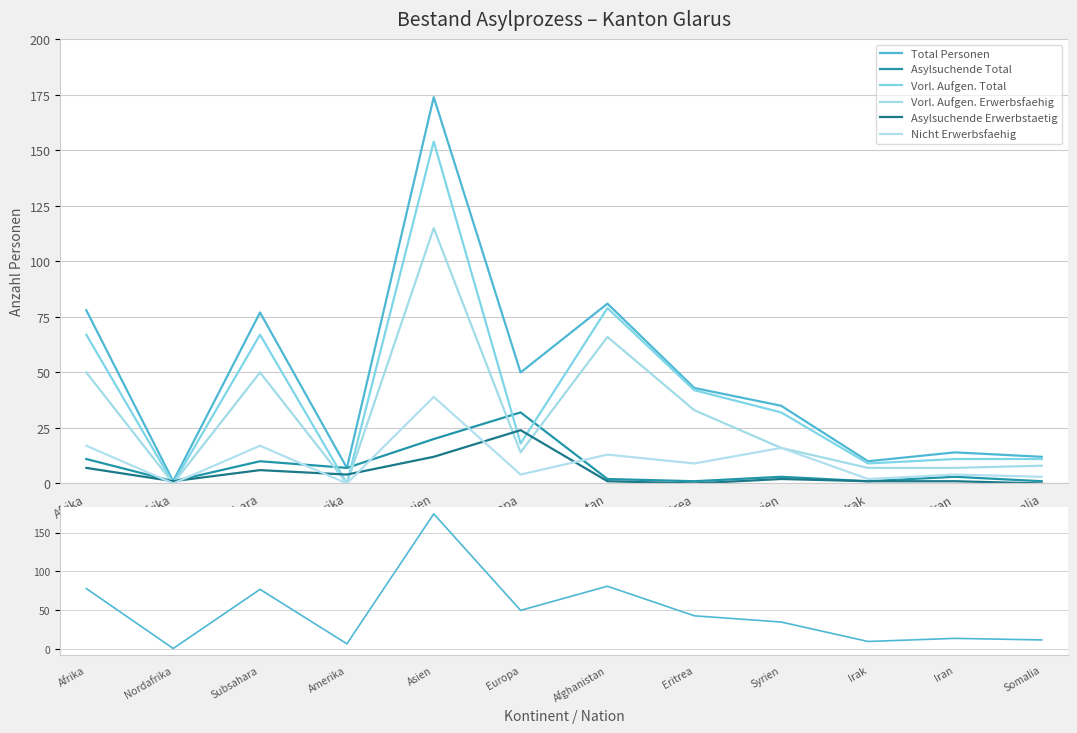

Is it true that Asylsuchende Total equals 10 at Amerika?

False